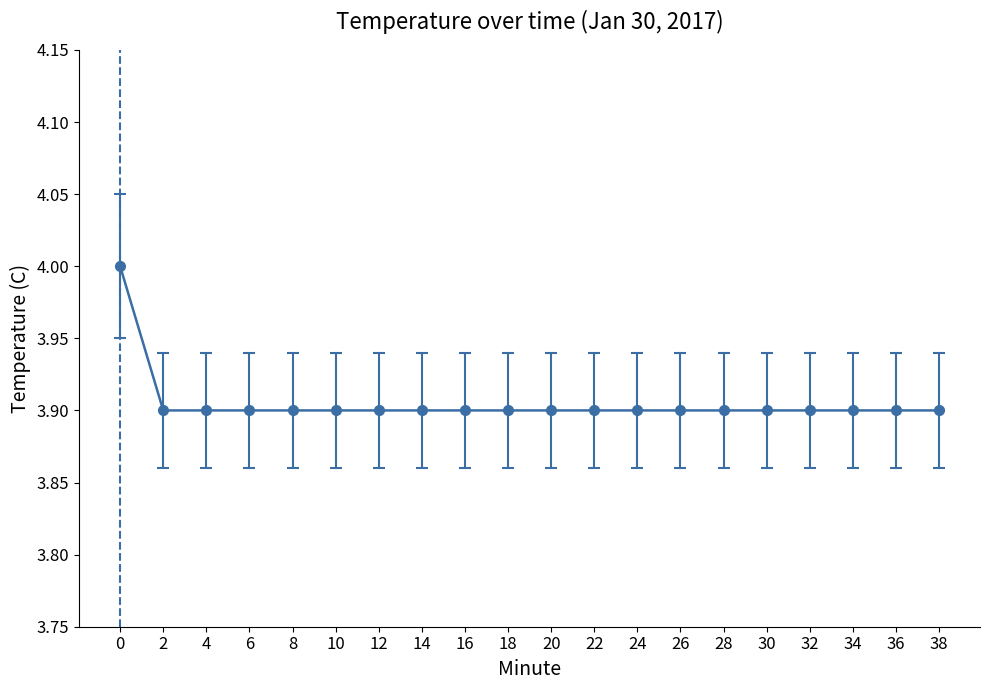

Is this an area chart (filled region under the line)?

No